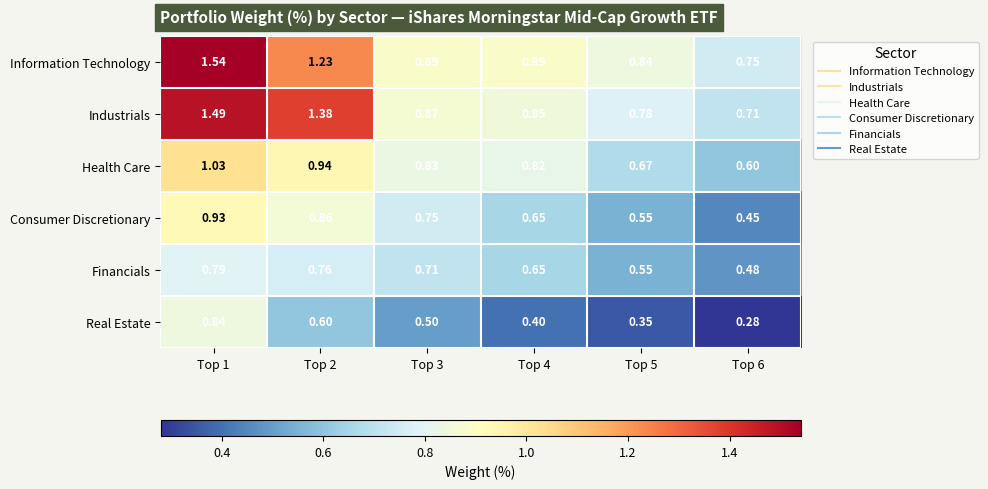

What is the difference between the highest and lowest values at Top 5?

0.5